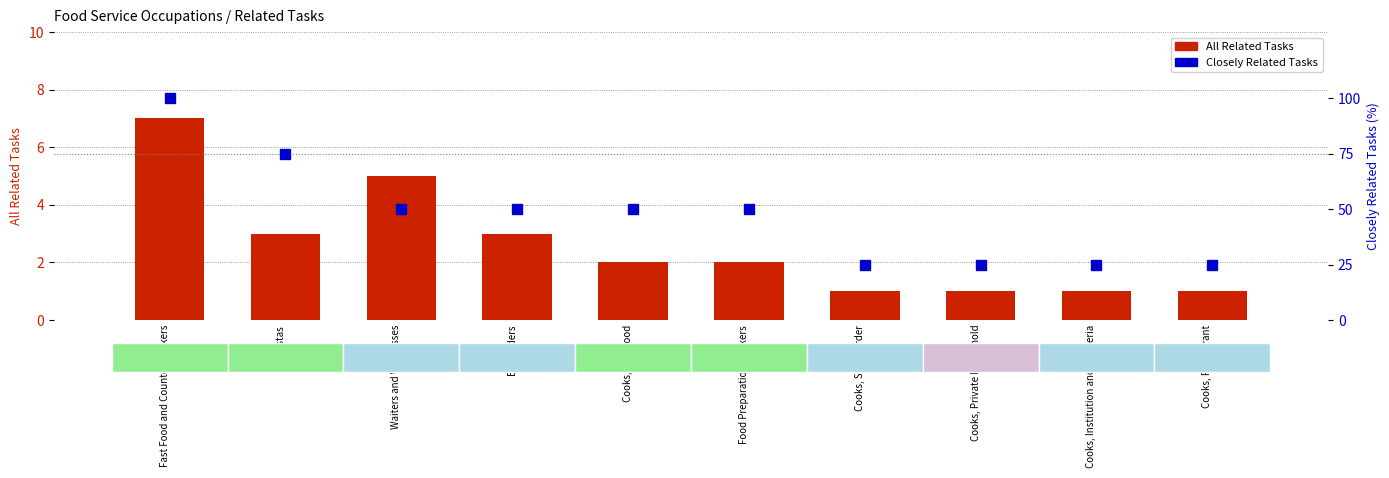

True or false: All Related Tasks has a value of 5 at Waiters and Waitresses.

True